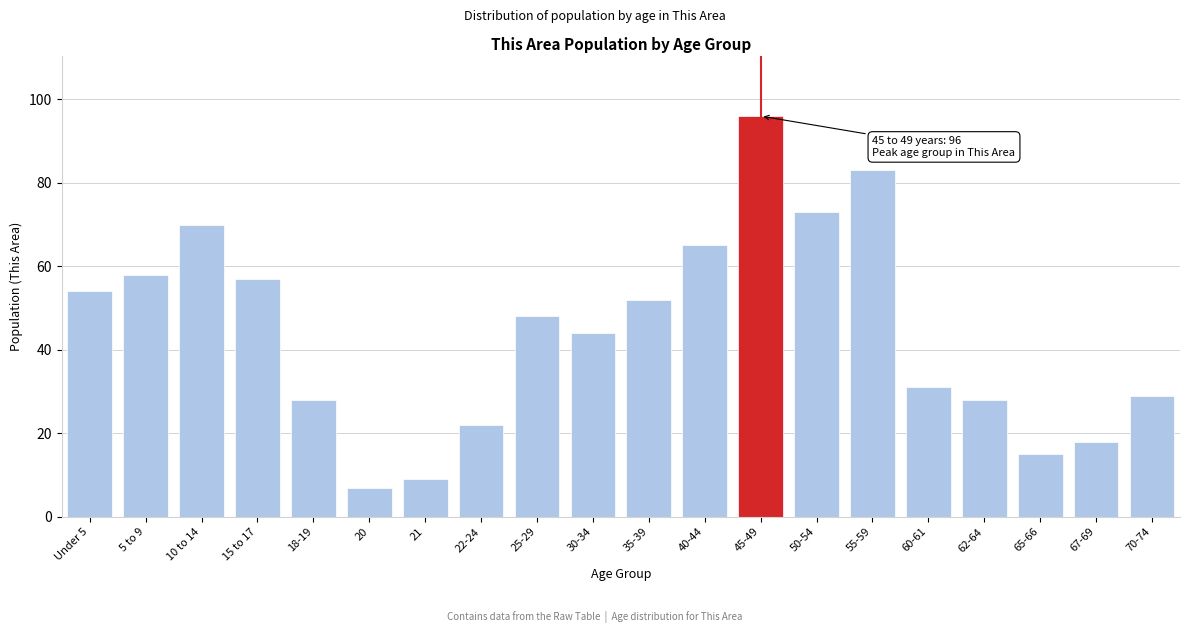

Reading left to right, what are all the values shown in this chart?

Under 5=54	5 to 9=58	10 to 14=70	15 to 17=57	18-19=28	20=7	21=9	22-24=22	25-29=48	30-34=44	35-39=52	40-44=65	45-49=96	50-54=73	55-59=83	60-61=31	62-64=28	65-66=15	67-69=18	70-74=29